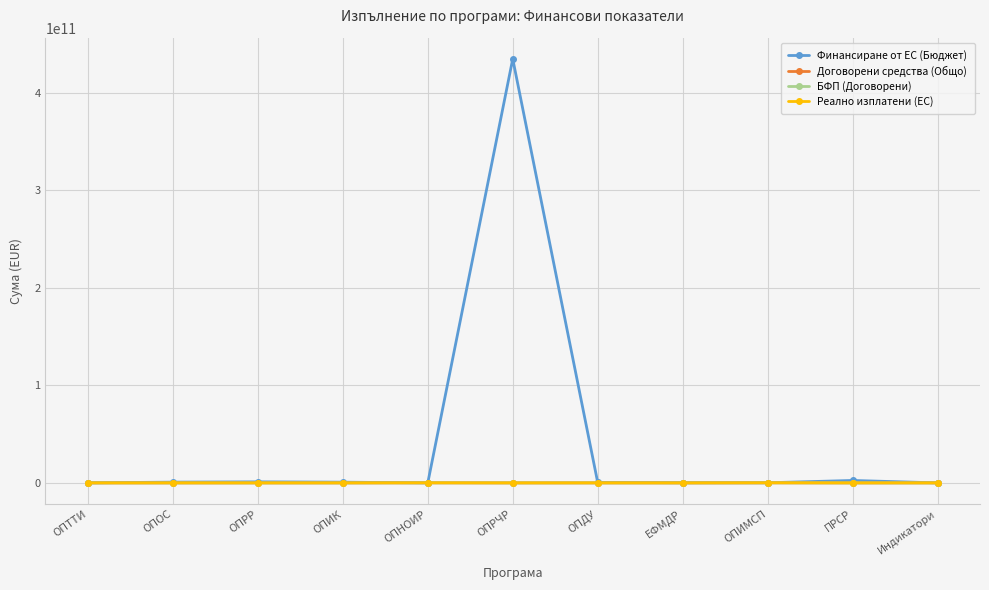

At which label is Финансиране от ЕС (Бюджет) closest to 217320840257?

ПРСР